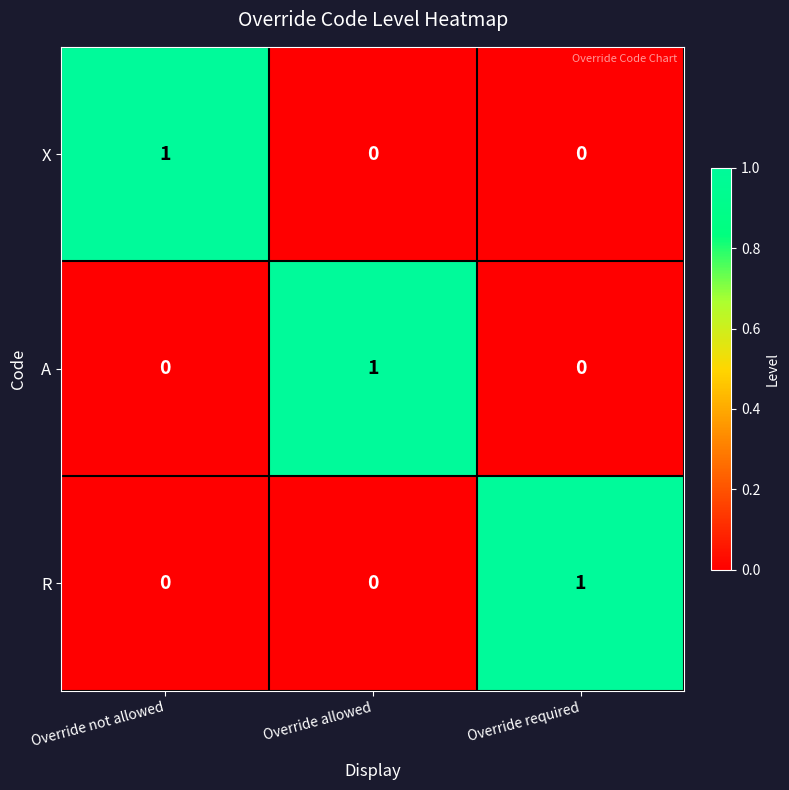

The A series shows 0 at Override allowed. True or false?

False